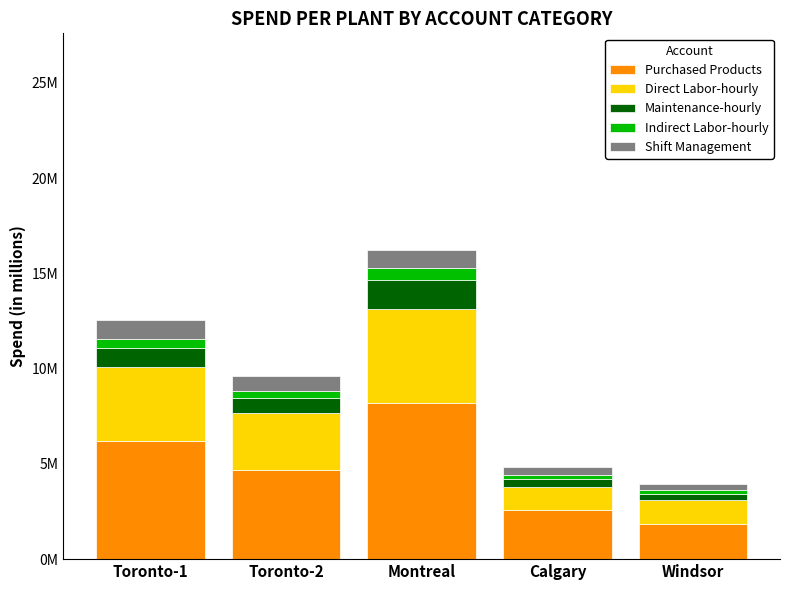

What are all the series names shown in the legend?

Purchased Products, Direct Labor-hourly, Maintenance-hourly, Indirect Labor-hourly, Shift Management